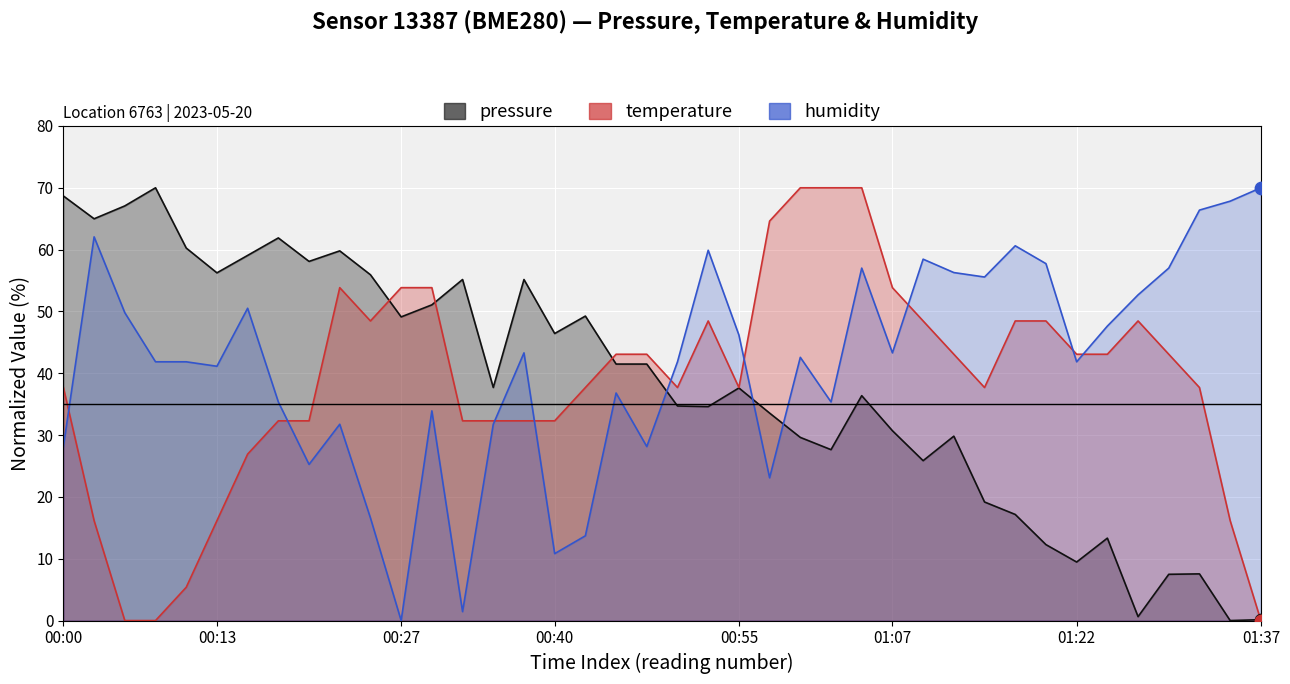

At how many categories does at least one series exceed 3?

40